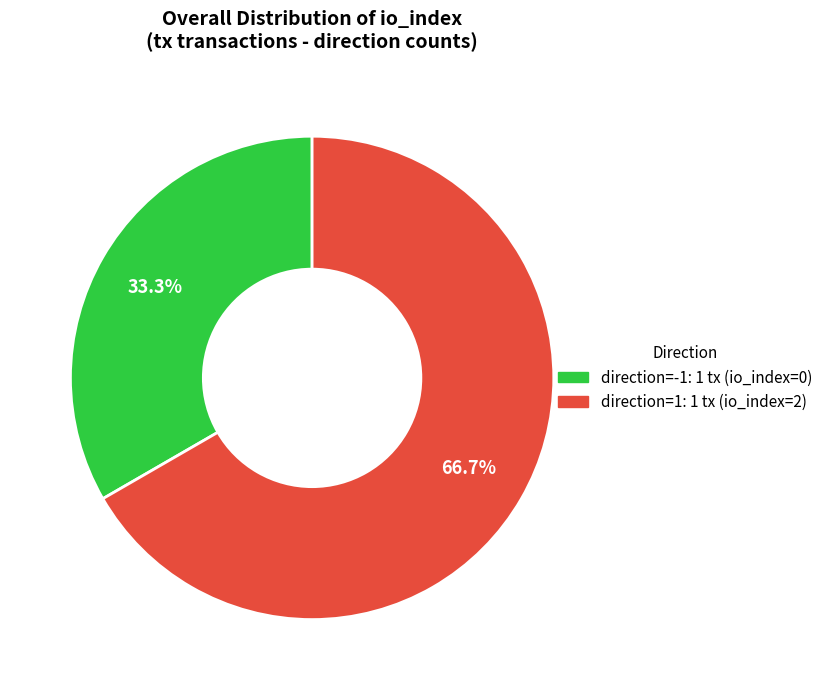

Does any single category account for the majority?

Yes